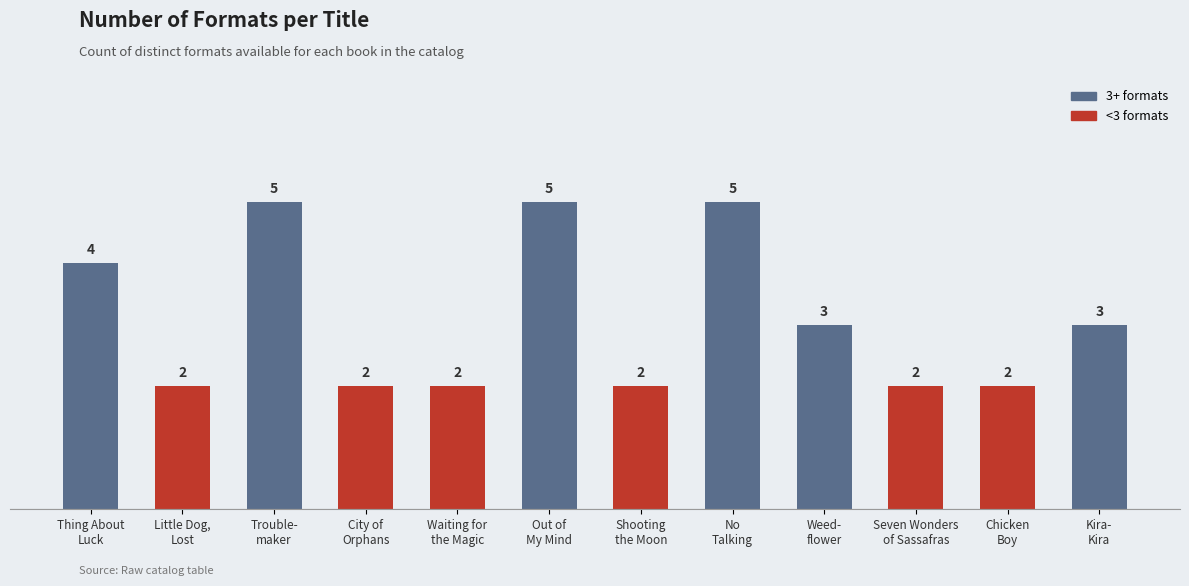

Reading right to left, list all the values displayed in this chart.

3	2	2	3	5	2	5	2	2	5	2	4